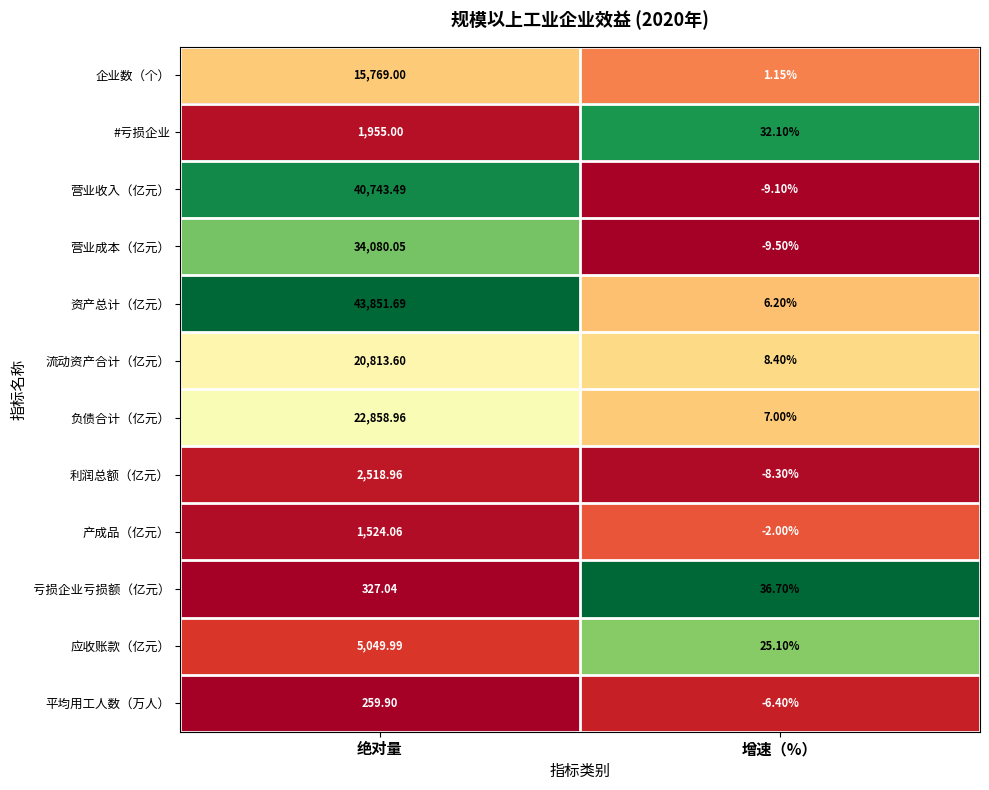

At which category is the sum across all series the highest?

绝对量